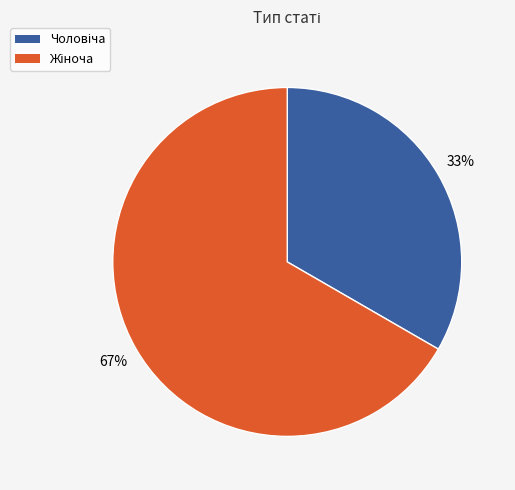

To the nearest percent, what is the average slice percentage?

50%